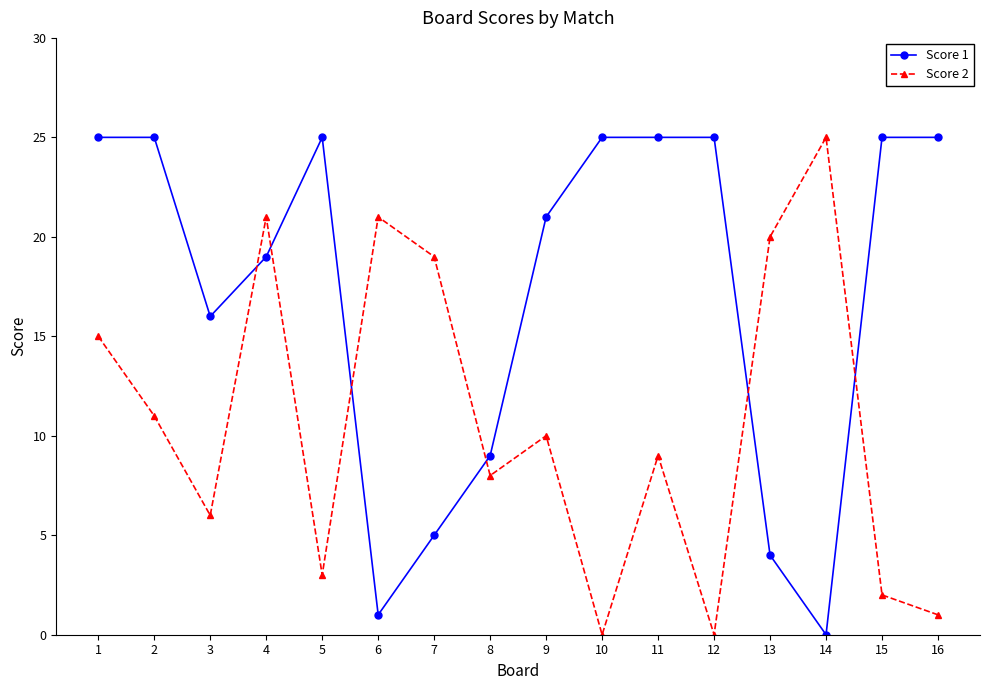

Reading left to right, extract all data points from this chart.

Score 1: 25	25	16	19	25	1	5	9	21	25	25	25	4	0	25	25
Score 2: 15	11	6	21	3	21	19	8	10	0	9	0	20	25	2	1